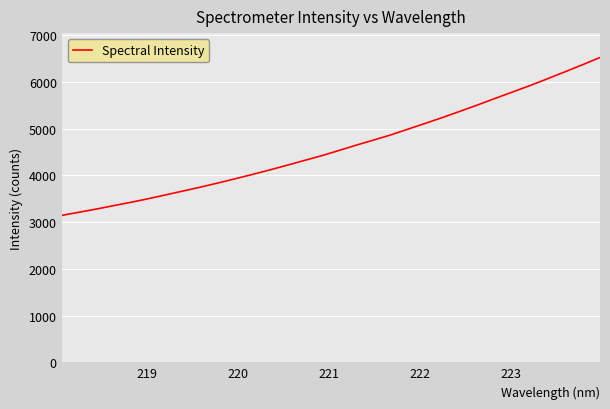

What is the difference between the maximum and minimum values?

3376.6